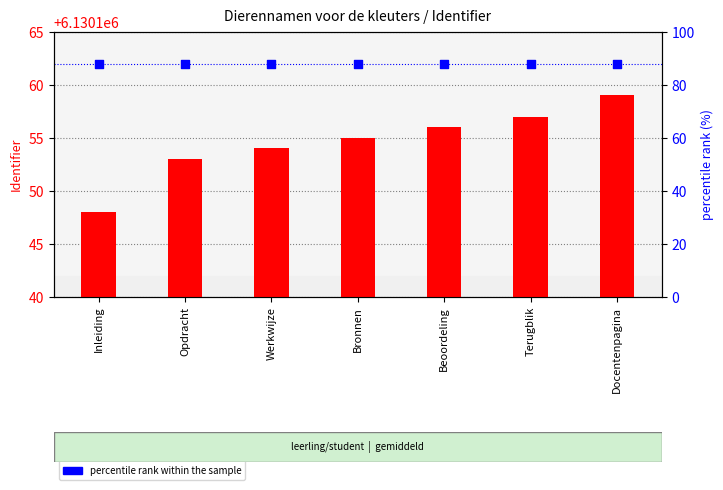

What are all the series names shown in the legend?

Identifier, percentile rank within the sample